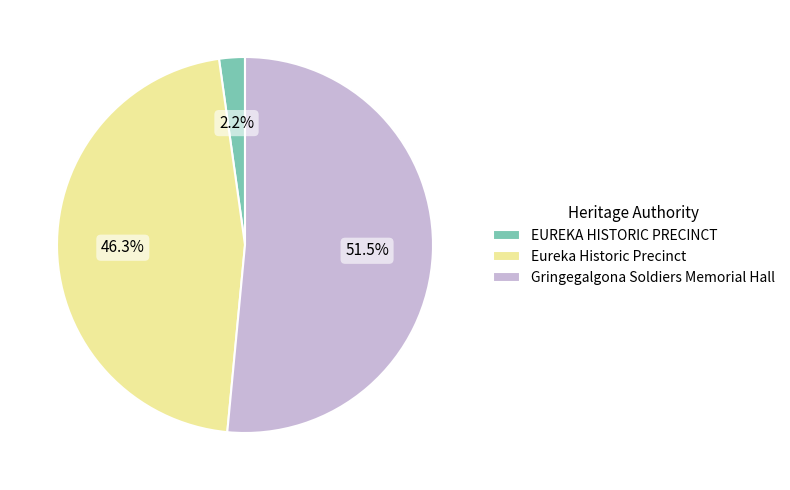

Is the sum of Gringegalgona Soldiers Memorial Hall and Eureka Historic Precinct greater than half?

Yes